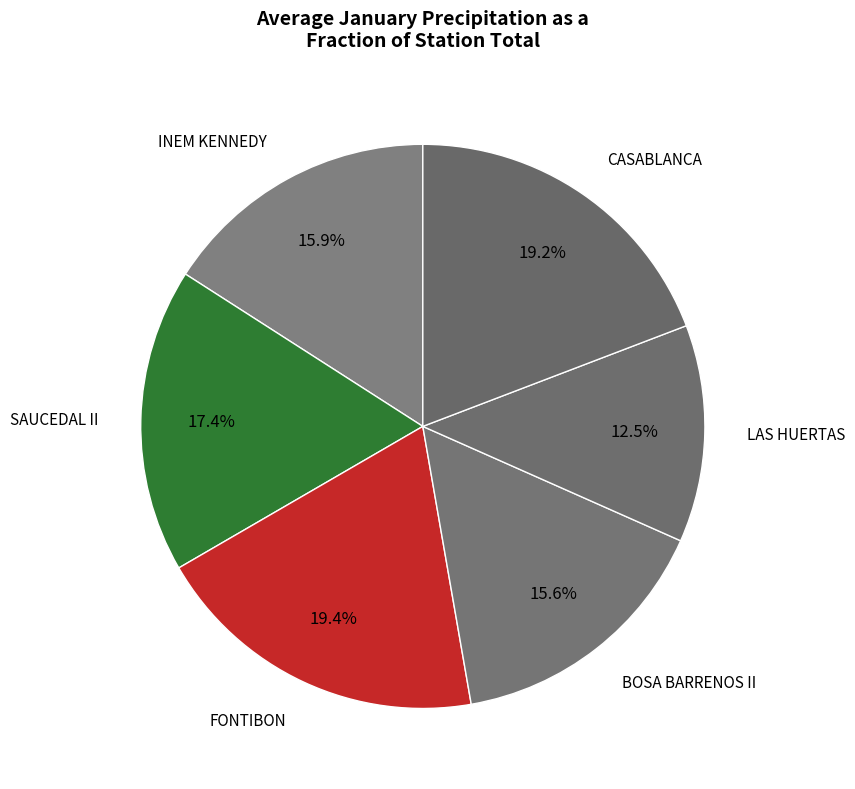

To the nearest percent, what percentage of the pie is CASABLANCA?

19%